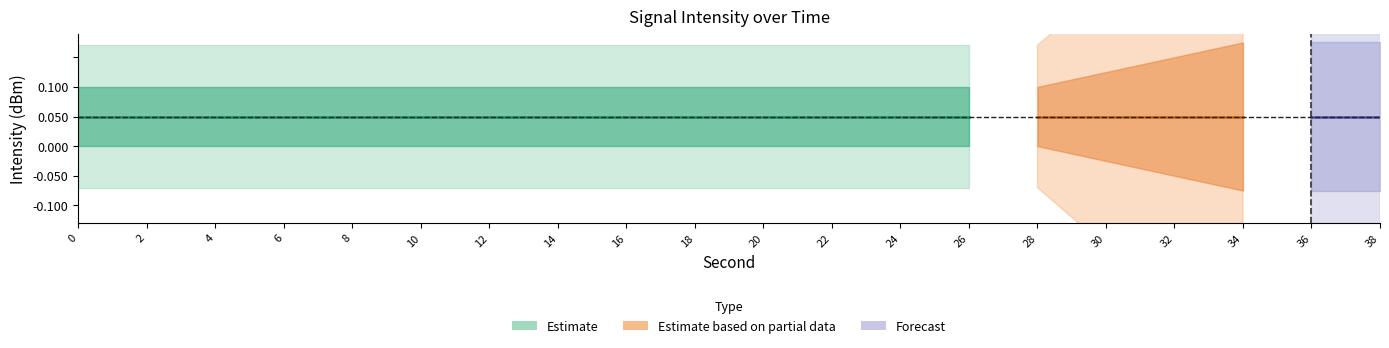

What is the sum of all second_vals values?

380.0